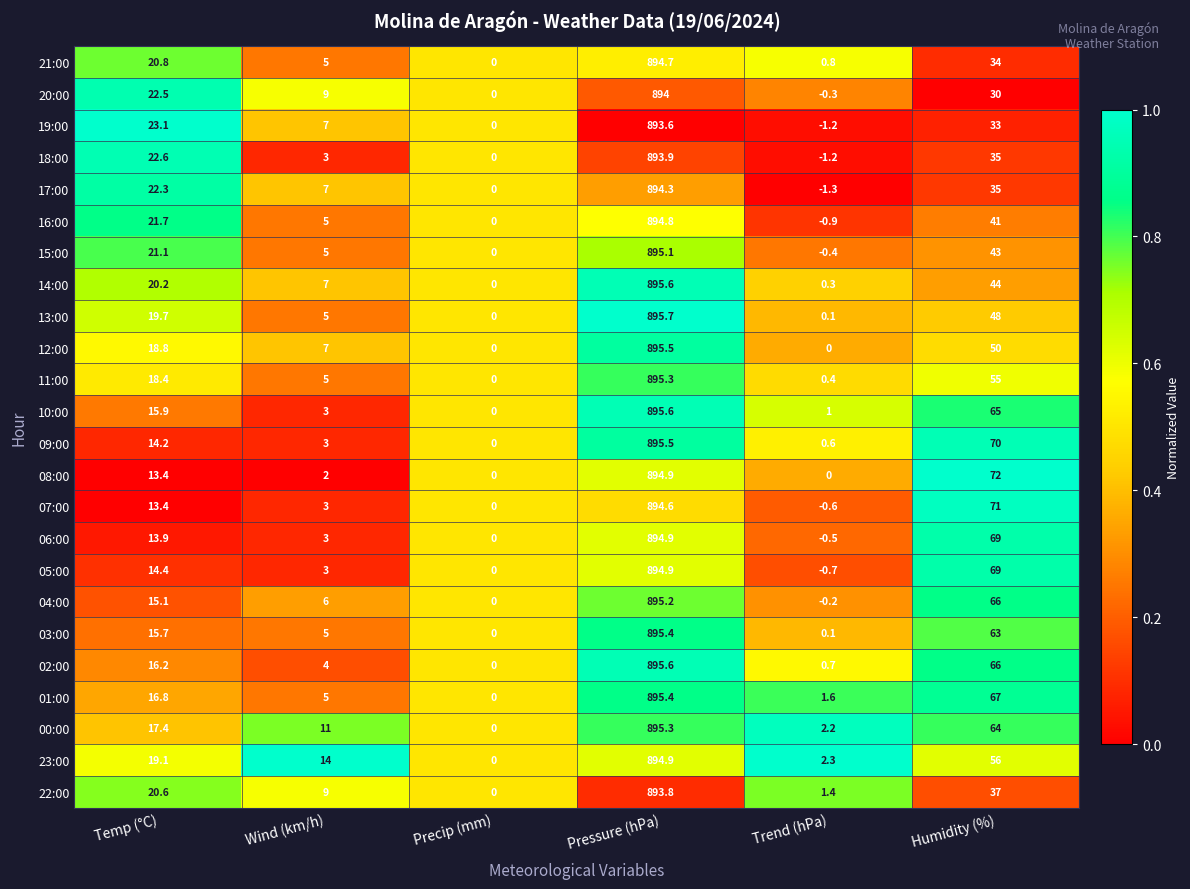

Where does the 09:00 series first go above 14?

Temp (°C)